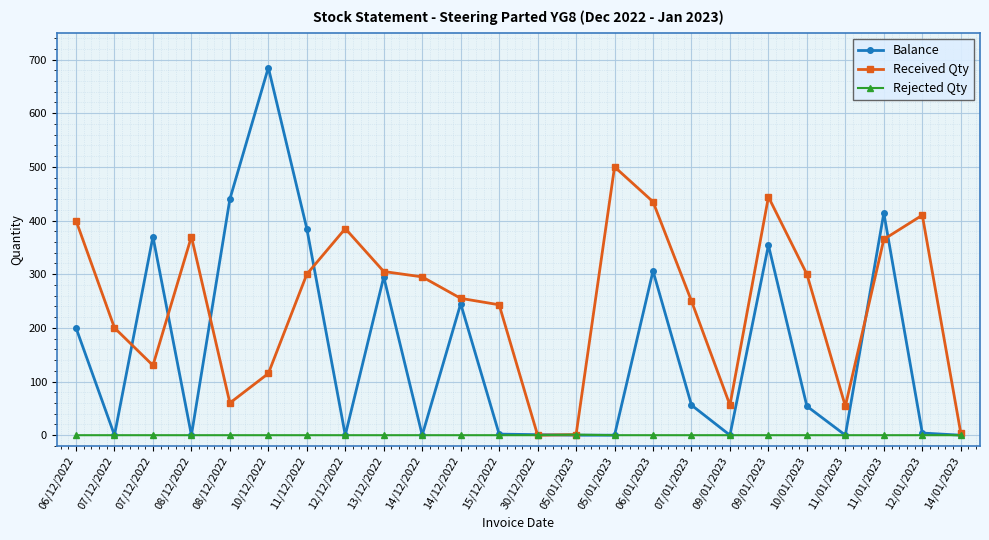

How many distinct data groups are displayed?

3